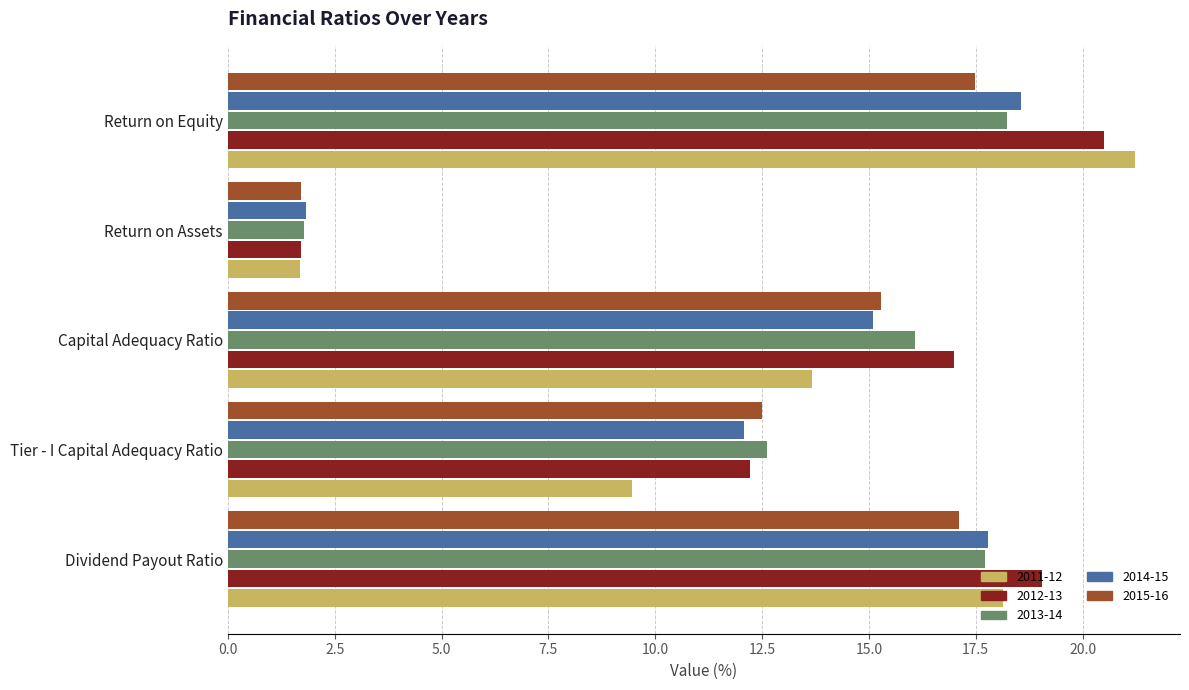

What is the highest value of the 2014-15 series?

18.6